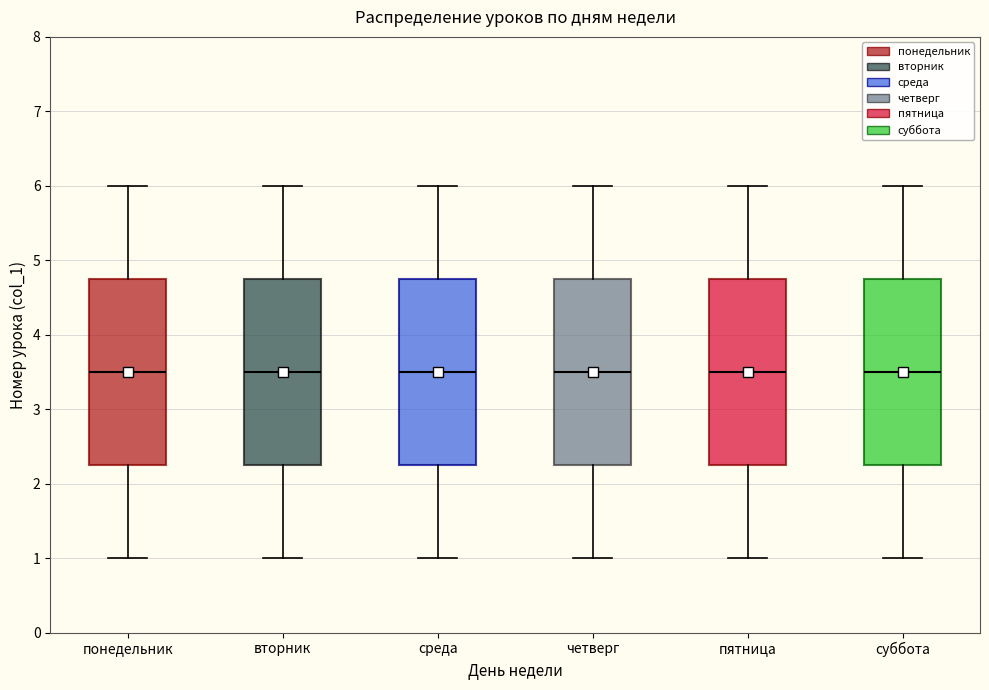

Where does the upper whisker of the box for пятница end on the y-axis? The values are not printed on the chart, so give them approximately, as read against the axis.

6.0